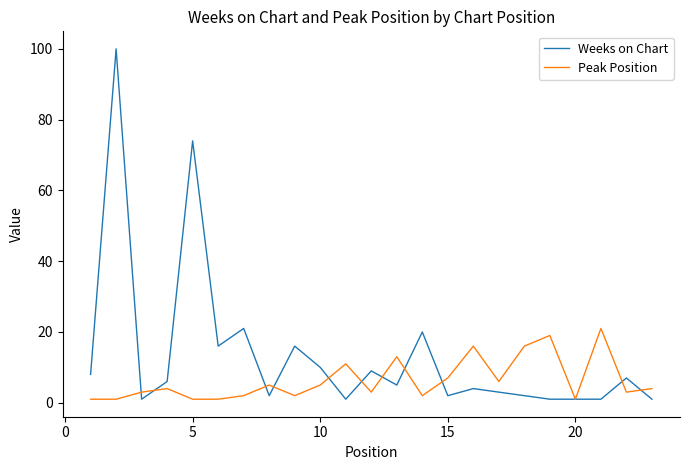

What is the maximum value for Weeks on Chart?

100